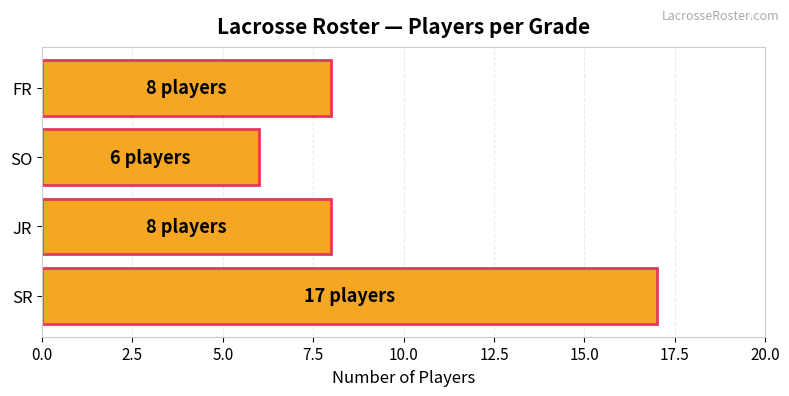

Reading bottom to top, extract all data points from this chart.

SR=17	JR=8	SO=6	FR=8